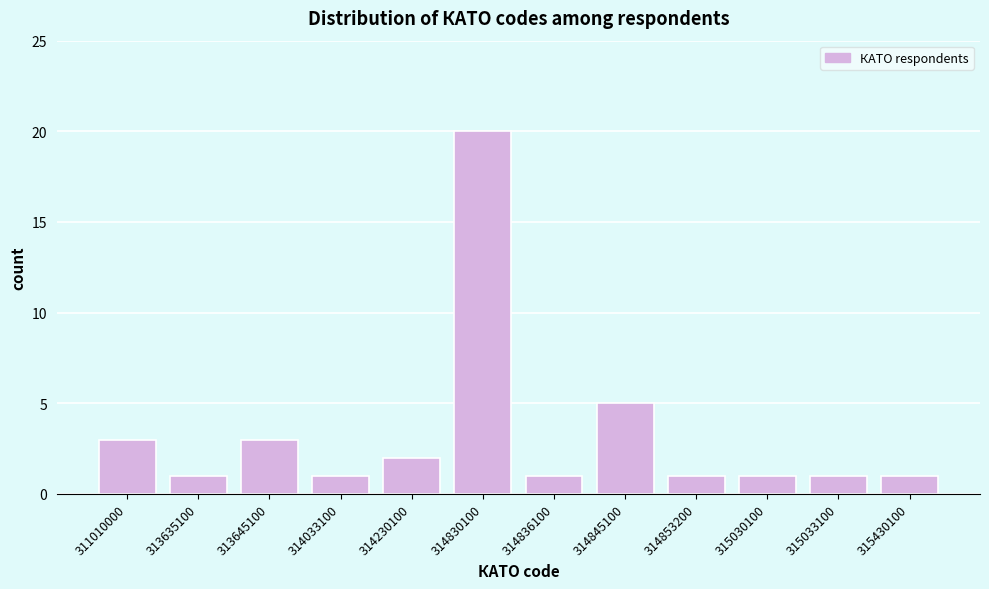

Reading left to right, what are all the values shown in this chart?

3	1	3	1	2	20	1	5	1	1	1	1